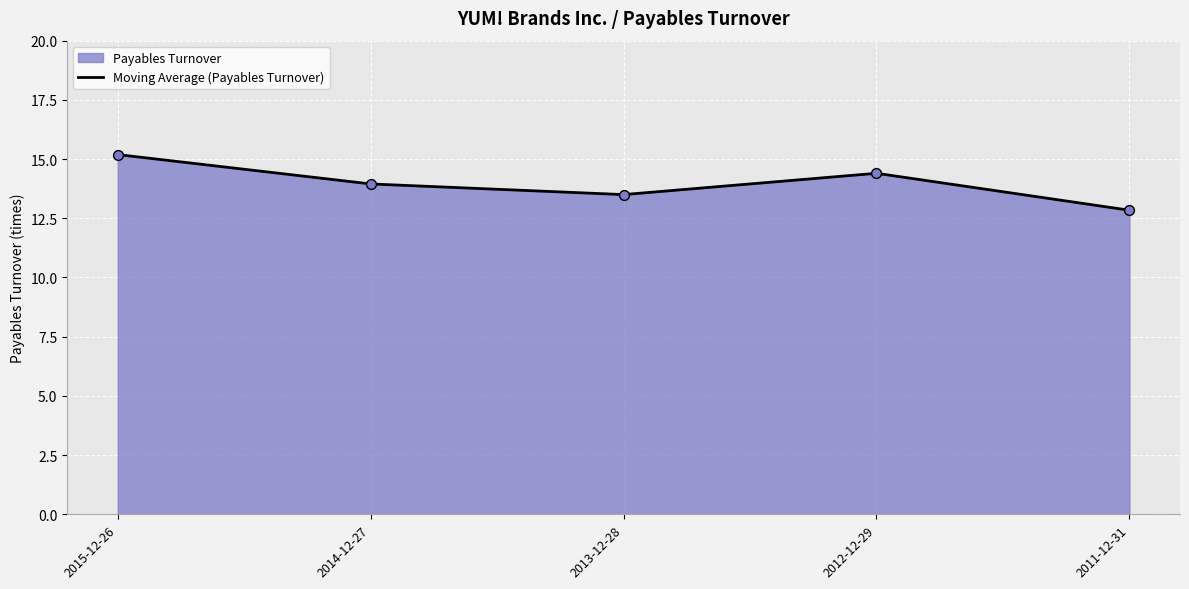

What is the change in value from 2014-12-27 to 2011-12-31?

-1.1